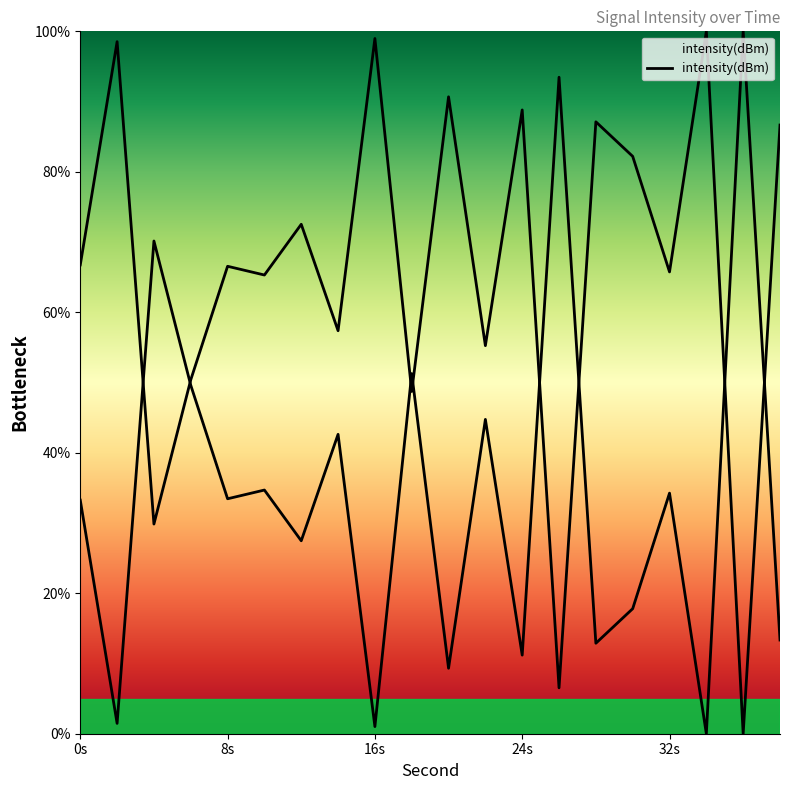

Reading left to right, what are all the values shown in this chart?

66.7	98.5	29.9	50.4	66.6	65.3	72.5	57.4	99.0	48.7	90.7	55.2	88.8	6.5	87.1	82.2	65.7	100.0	0.0	86.7